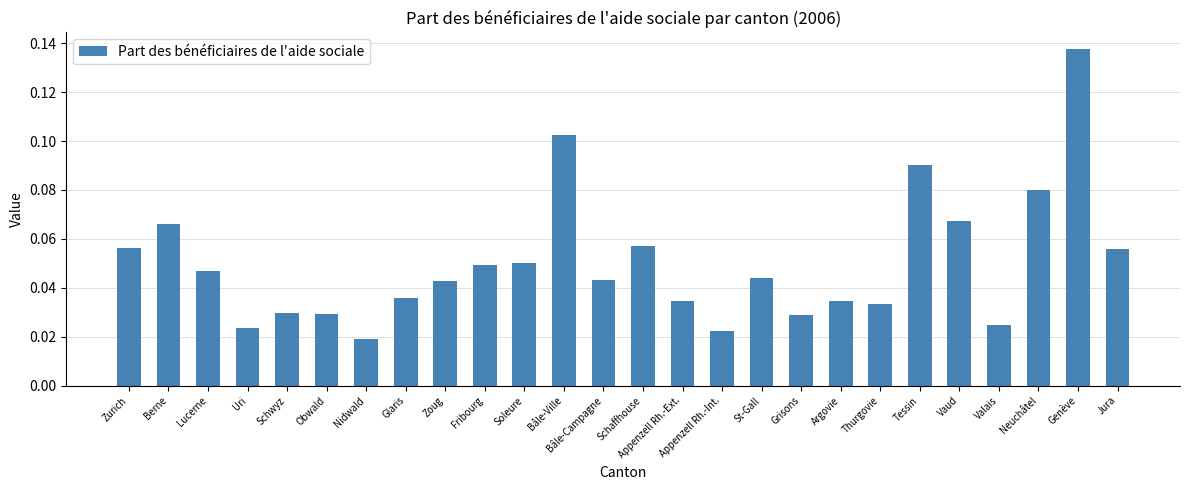

What is the change in value from Appenzell Rh.-Int. to Neuchâtel?

+0.1